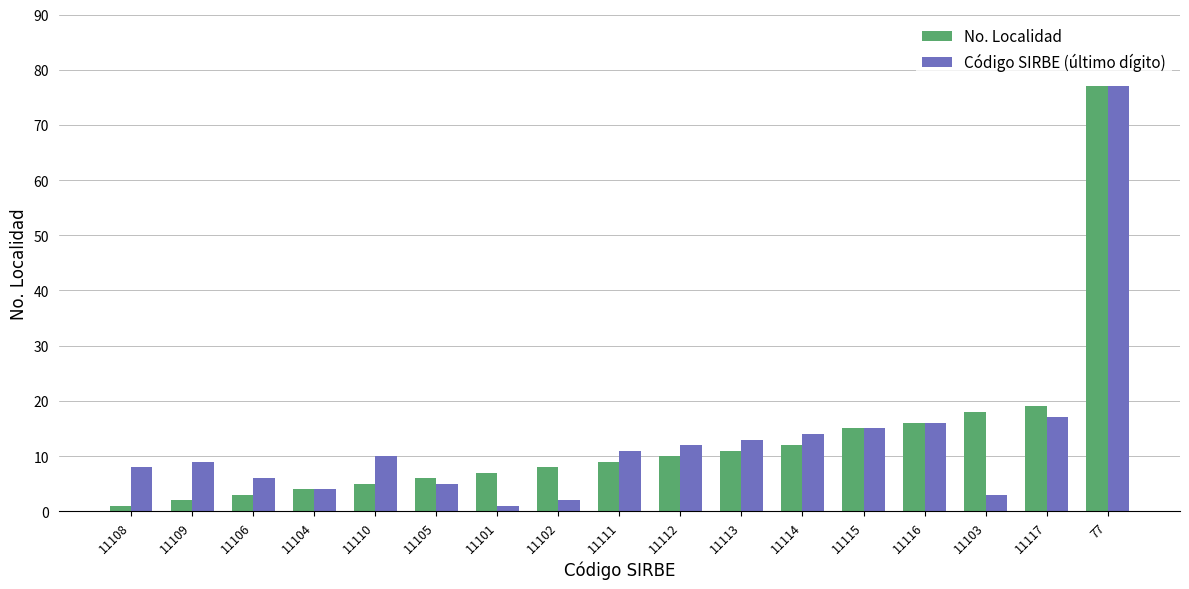

Is it true that Código SIRBE (último dígito) equals 4 at 11110?

False